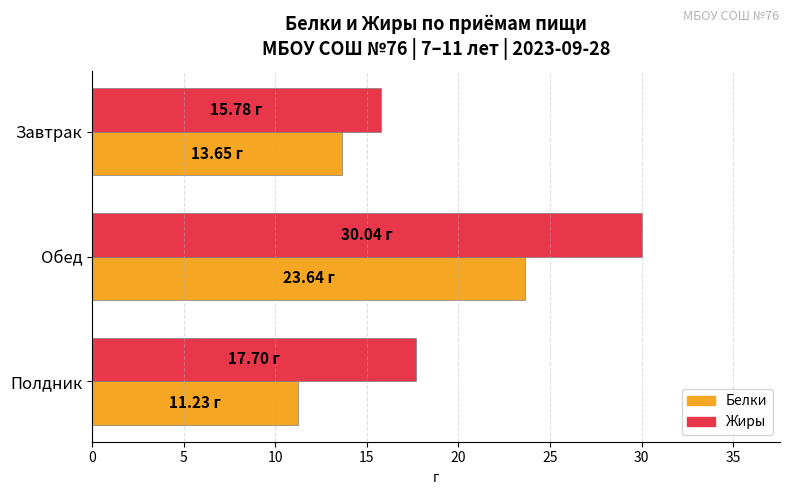

What is the total value across all series at Завтрак?

29.4